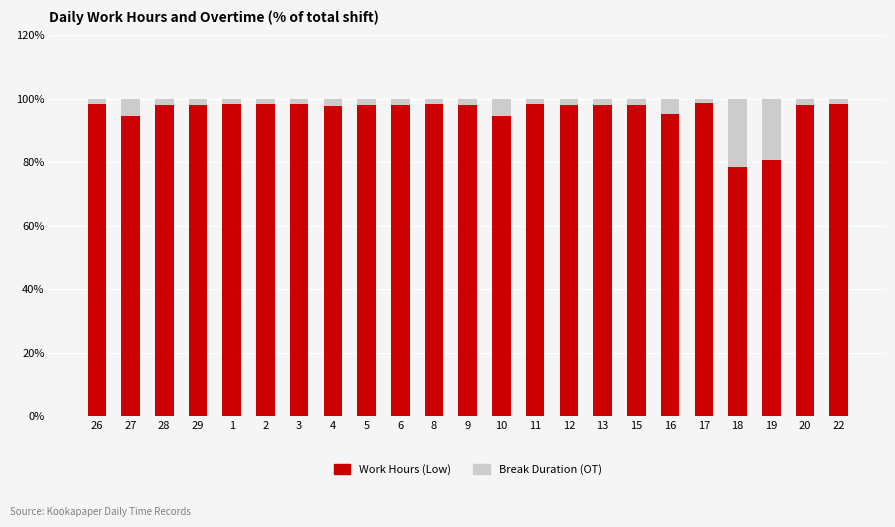

What is the difference between the second highest and second lowest values in the Work Hours (Low) series?

17.8